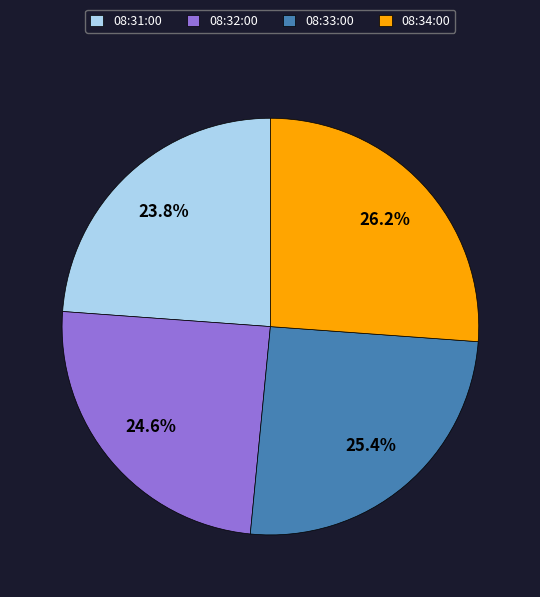

What is the ratio of the value at 08:31:00 to the value at 08:33:00?

0.9